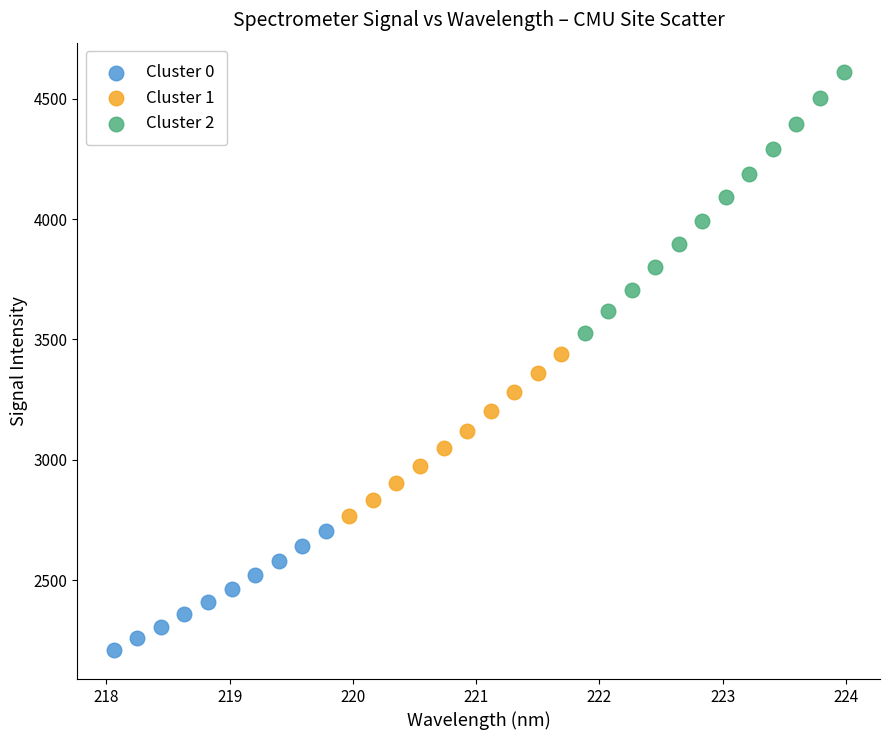

Which series has the widest spread of Y values?

Cluster 2